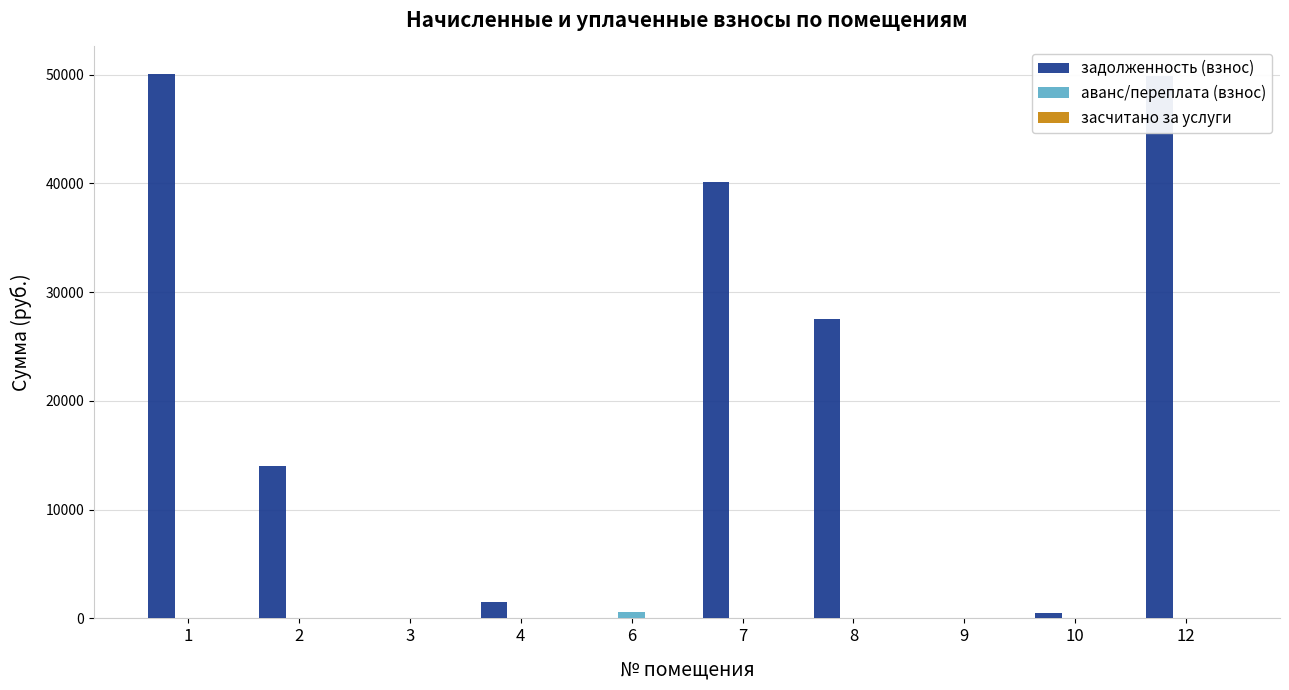

What is the sum of the задолженность (взнос) values at 7 and 4?

41595.6